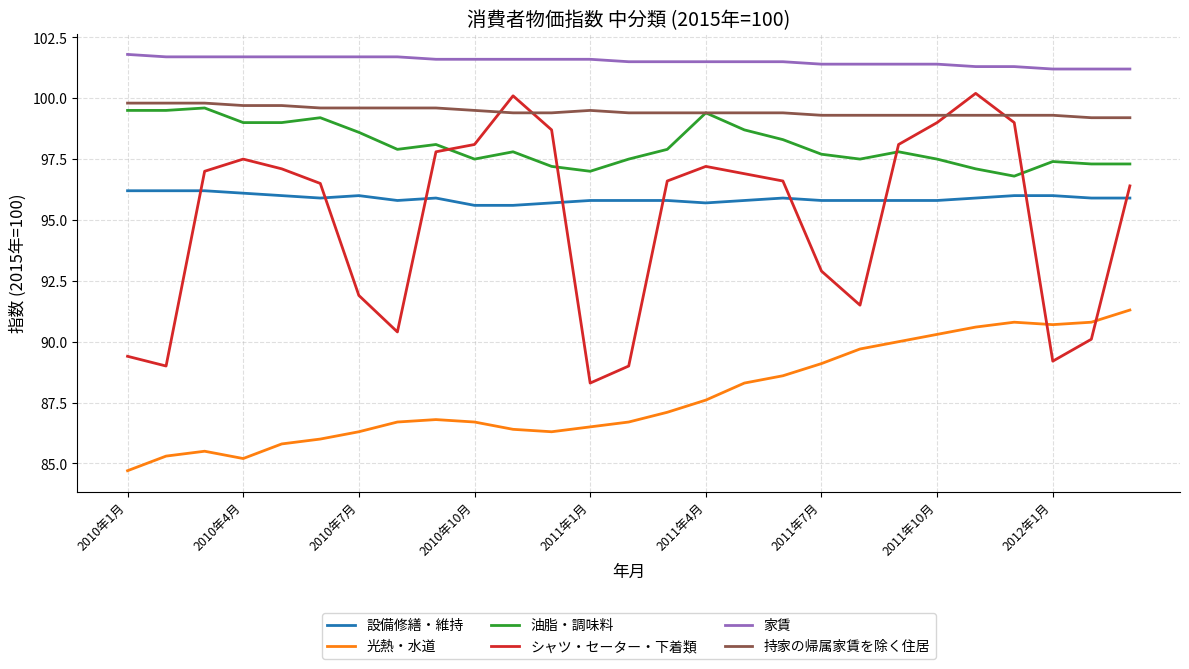

What is the maximum value shown in the chart?

101.8